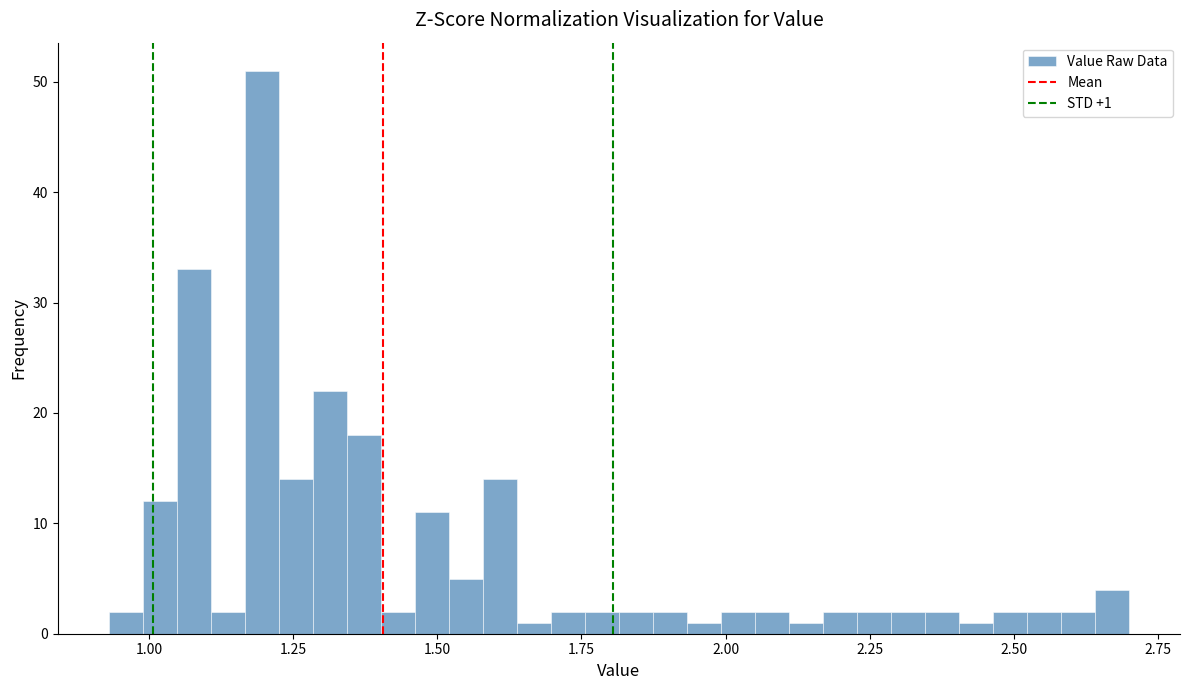

Around what value on the x-axis is the tallest bar? Give the approximate position of its centre, as read against the axis.

1.20